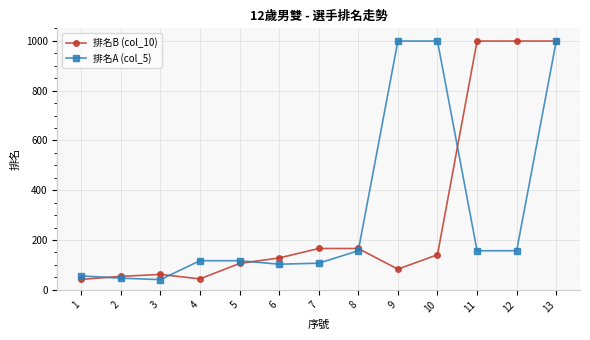

Is the value of 排名A (col_5) at 11 greater than the value of 排名B (col_10) at 2?

Yes